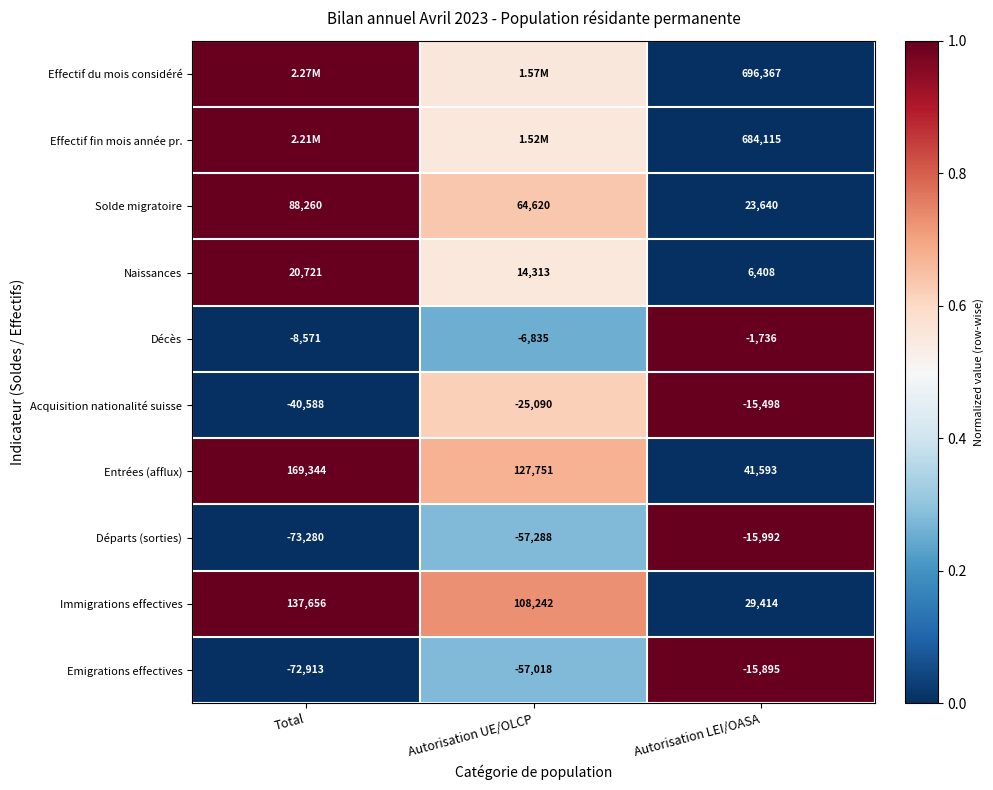

Which category has the lowest value in the Acquisition nationalité suisse series?

Total